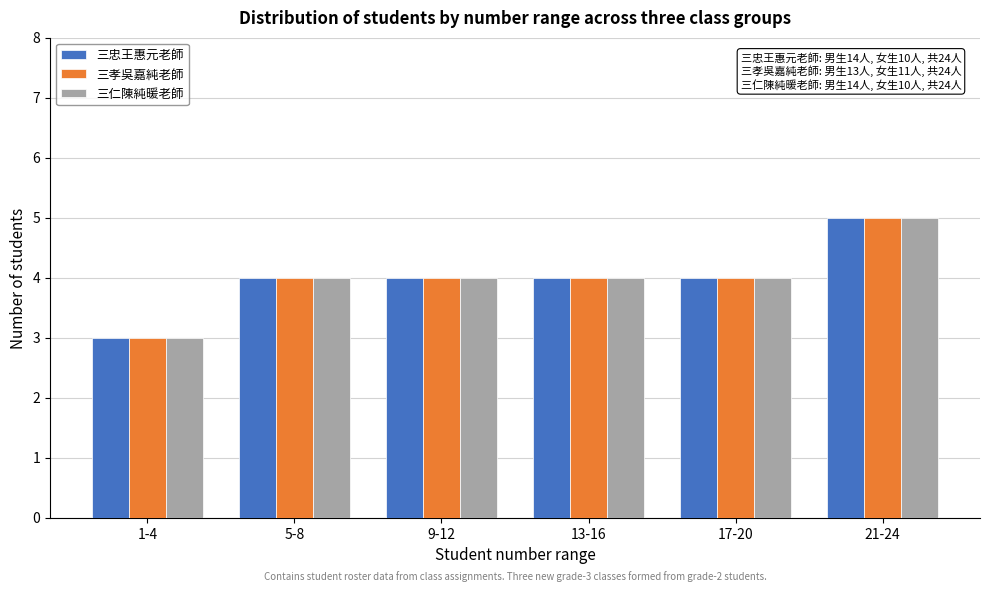

Reading right to left, extract all data points from this chart.

三忠王惠元老師: 21-24=5	17-20=4	13-16=4	9-12=4	5-8=4	1-4=3
三孝吳嘉純老師: 21-24=5	17-20=4	13-16=4	9-12=4	5-8=4	1-4=3
三仁陳純暖老師: 21-24=5	17-20=4	13-16=4	9-12=4	5-8=4	1-4=3